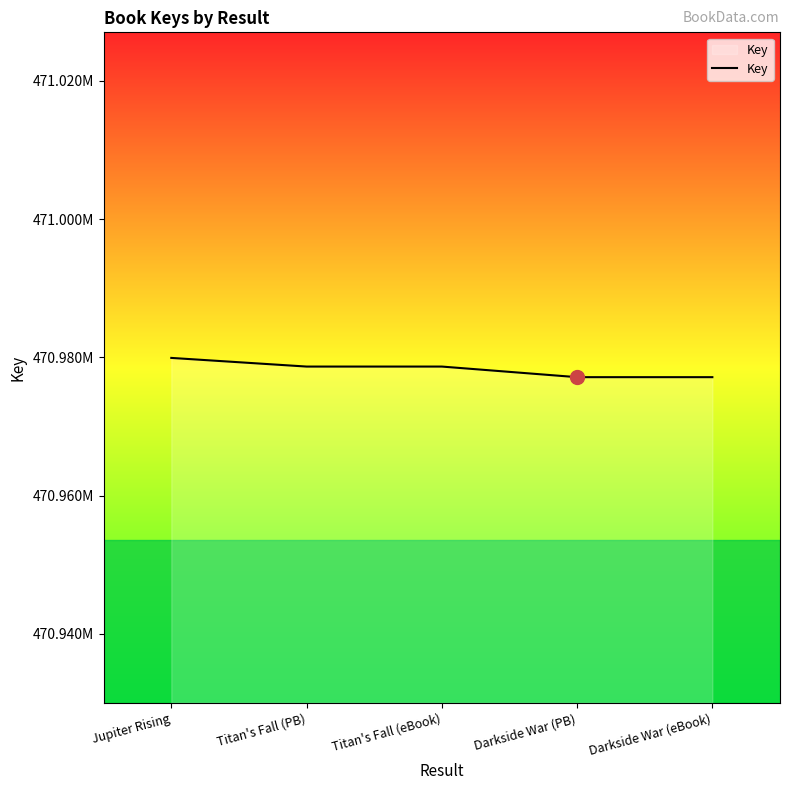

Is it true that the value at Jupiter Rising is 241332055?

False